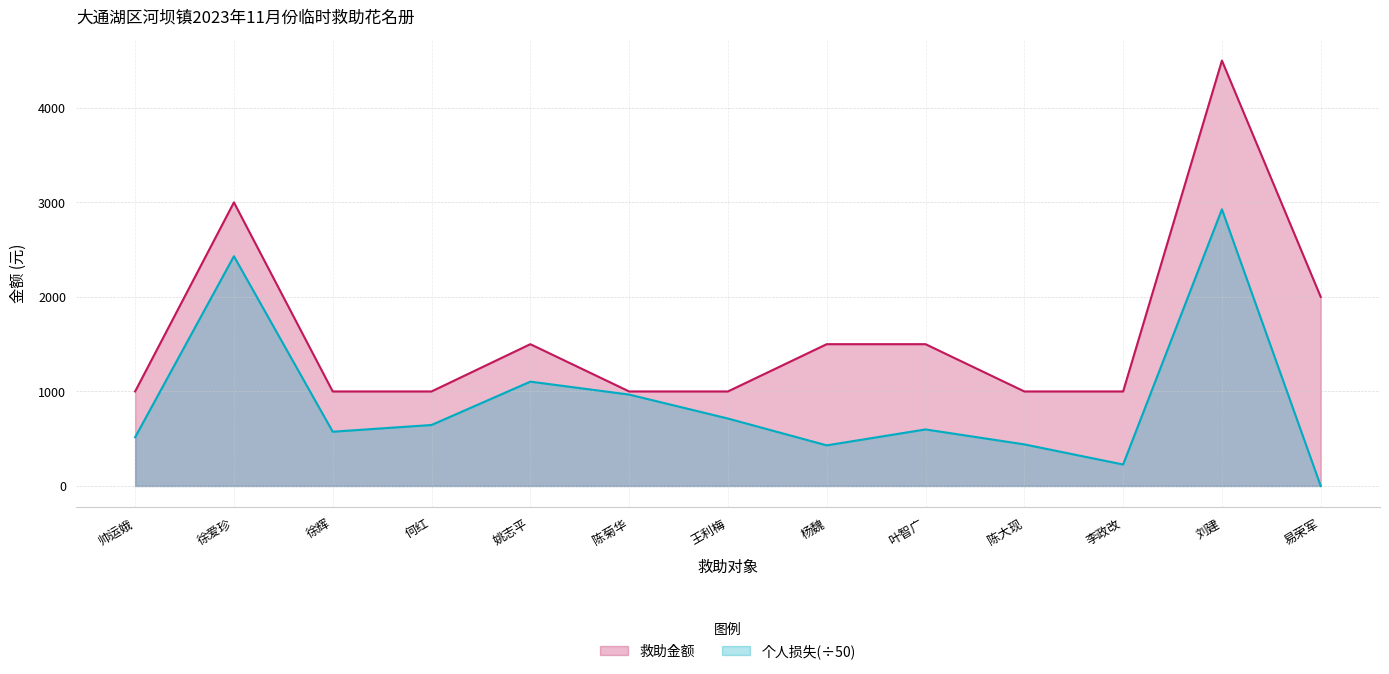

Is the value of 救助金额 at 陈菊华 greater than the value of 个人损失 at 刘建?

No